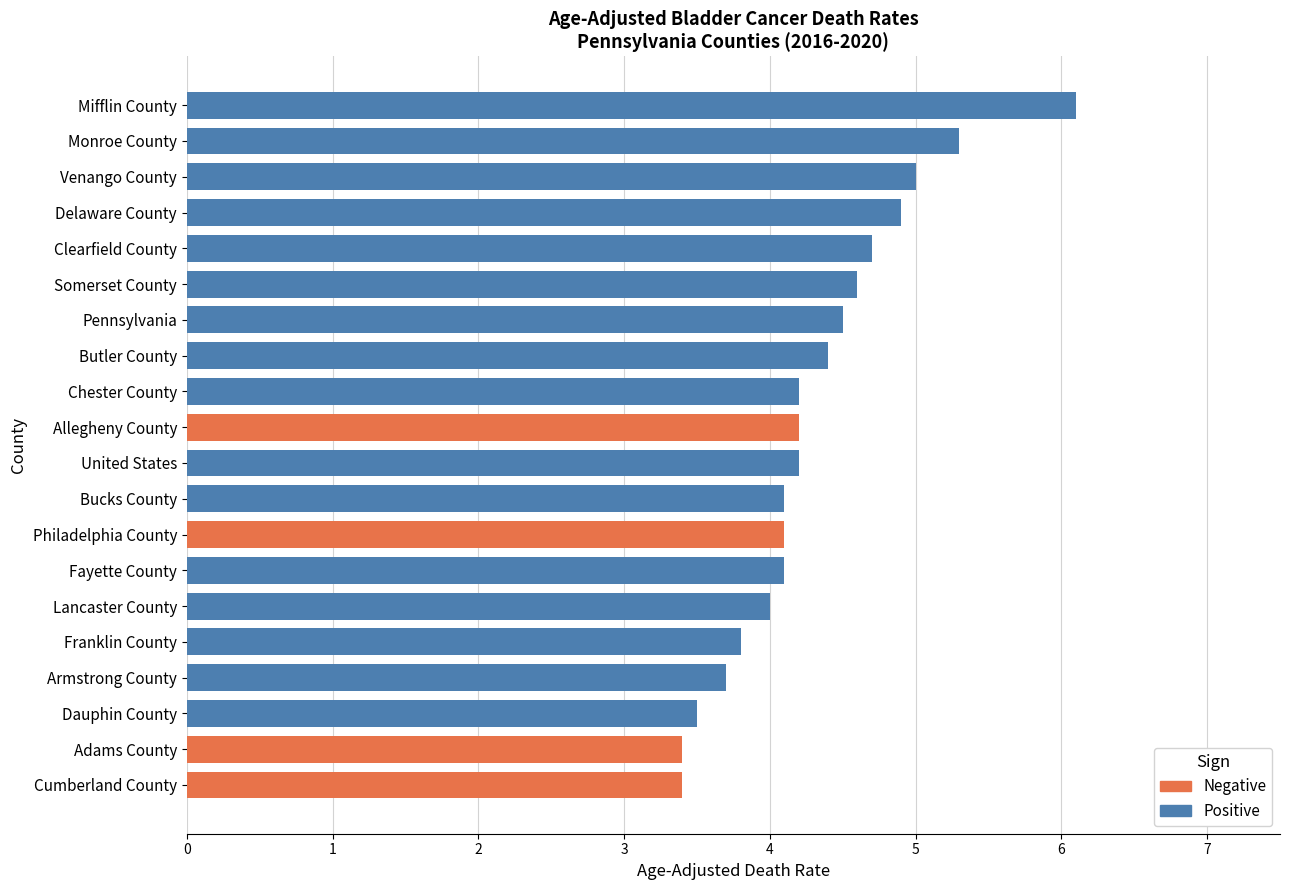

What is the greatest value displayed?

6.1